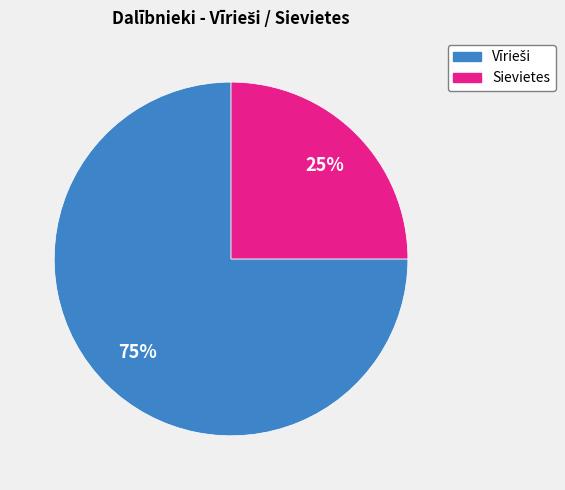

How many segments does this pie chart have?

2